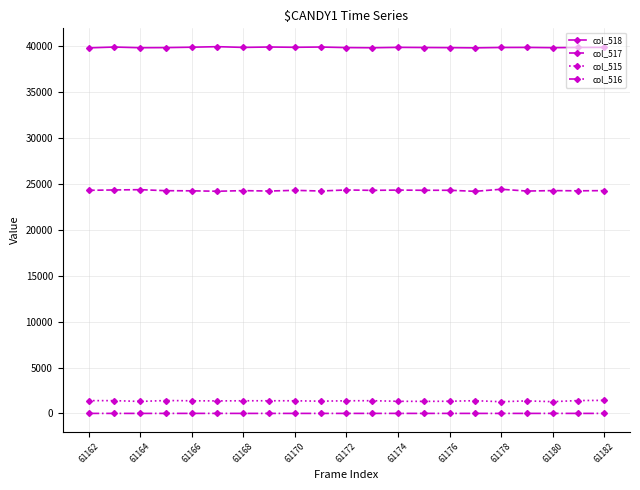

Count the number of categories in the chart.

21